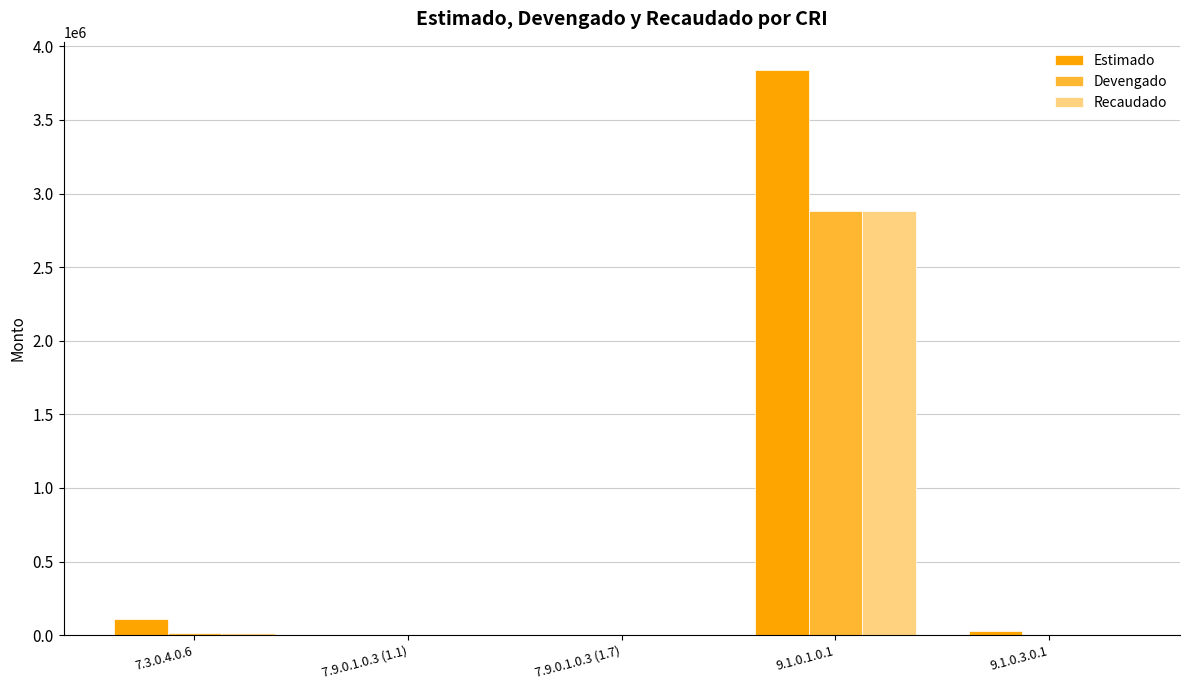

Between 7.9.0.1.0.3 (1.7) and 9.1.0.1.0.1, which series saw the biggest shift?

Estimado